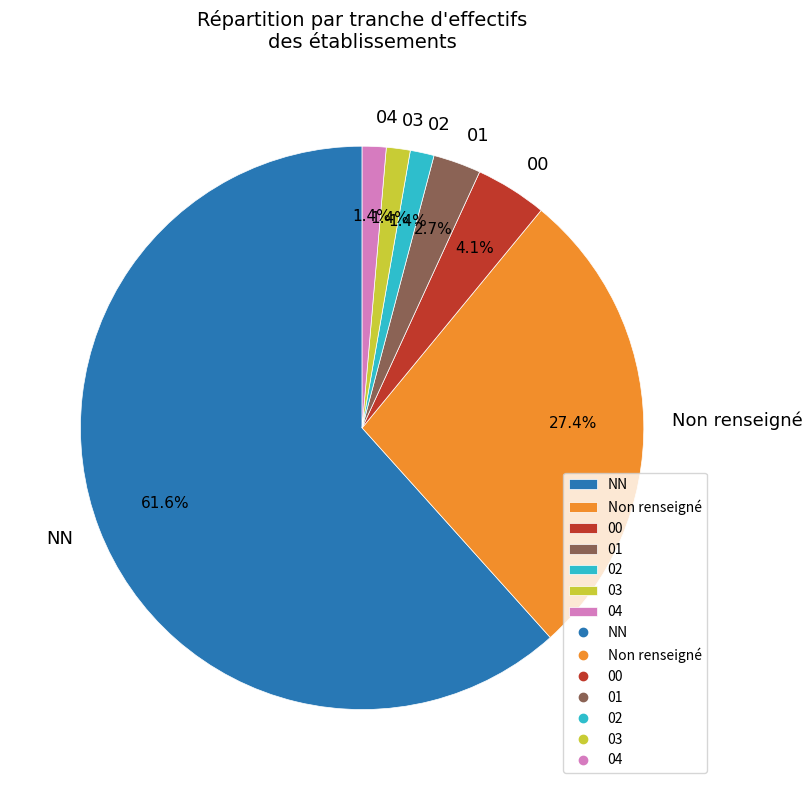

The 03 slice represents 11% of the pie. True or false?

False